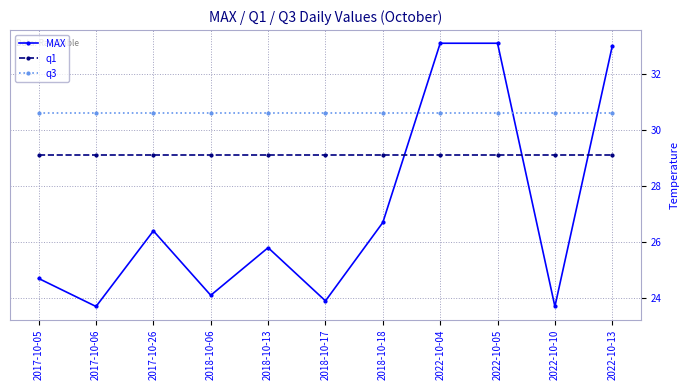

Is the value of q1 at 2018-10-06 greater than the value of q3 at 2017-10-26?

No